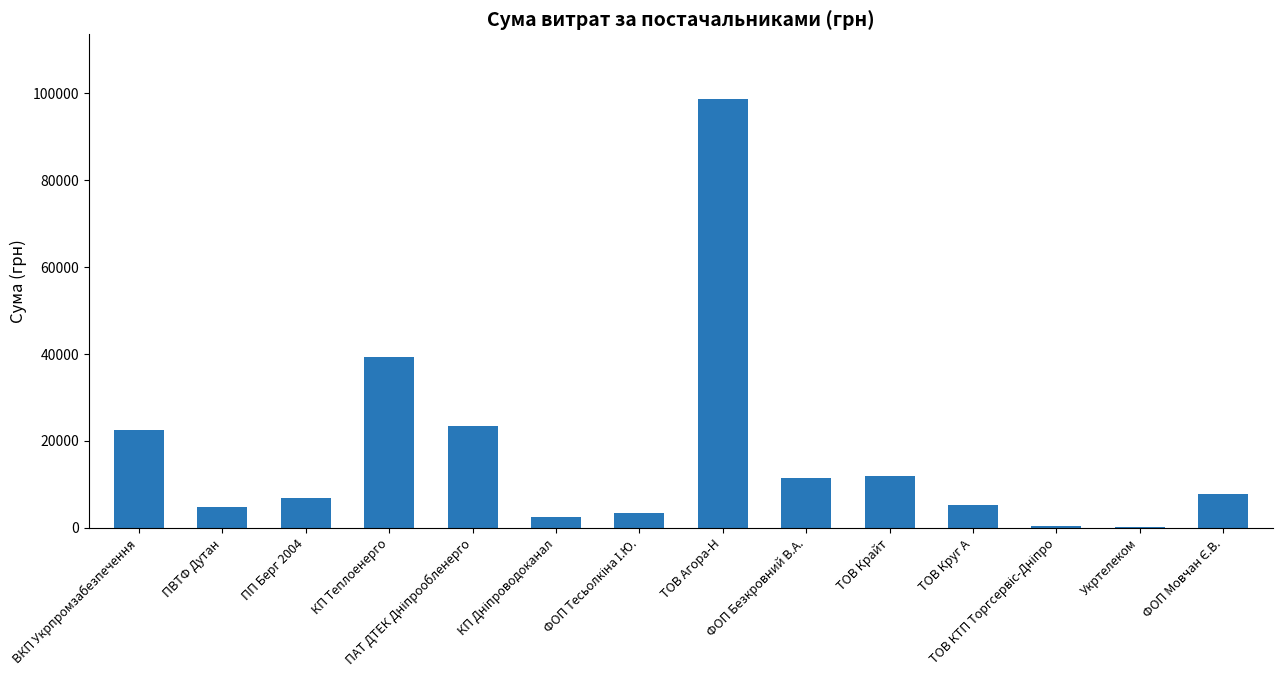

Which category has the highest value across all series?

ТОВ Агора-Н